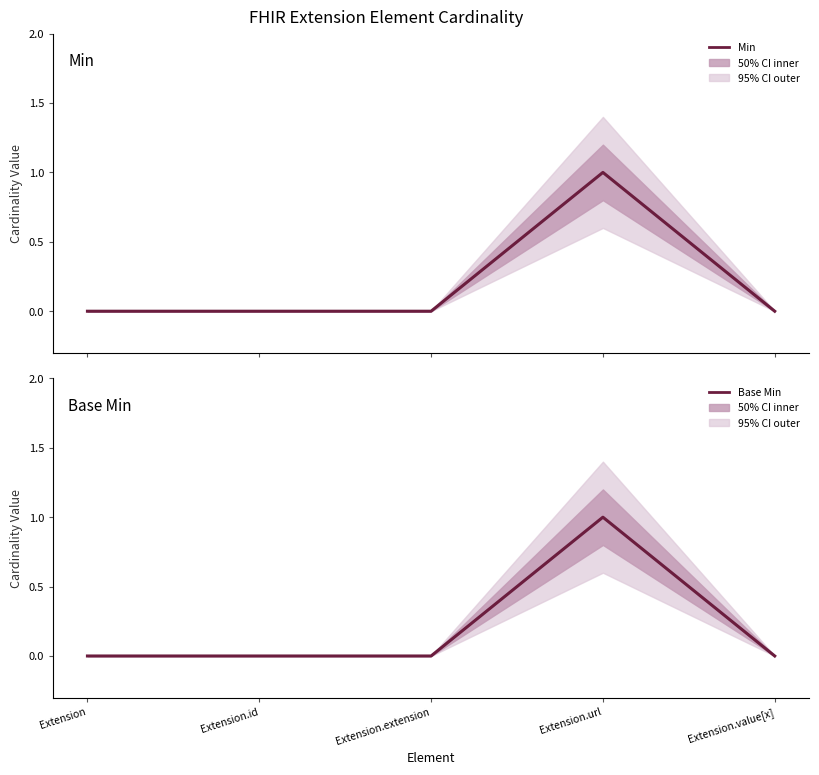

Which label corresponds to the smallest value in the chart?

Extension